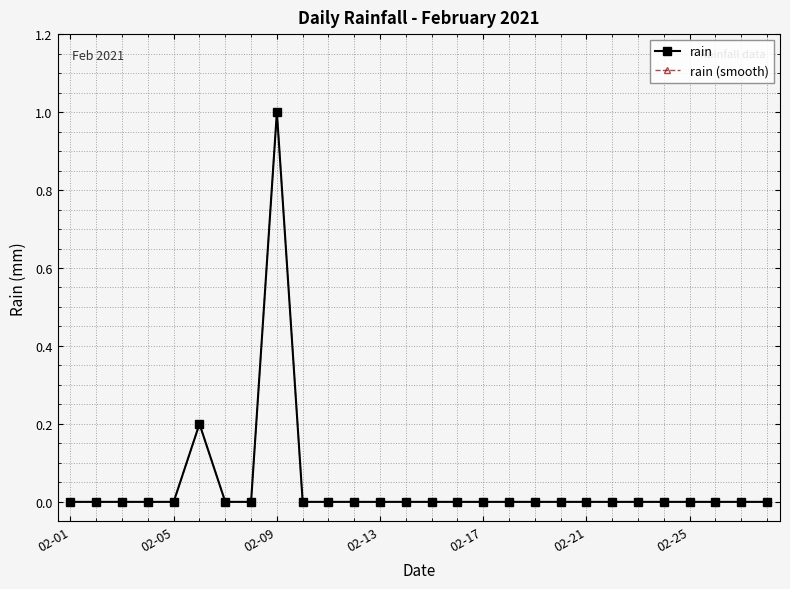

What is the maximum value shown in the chart?

1.0